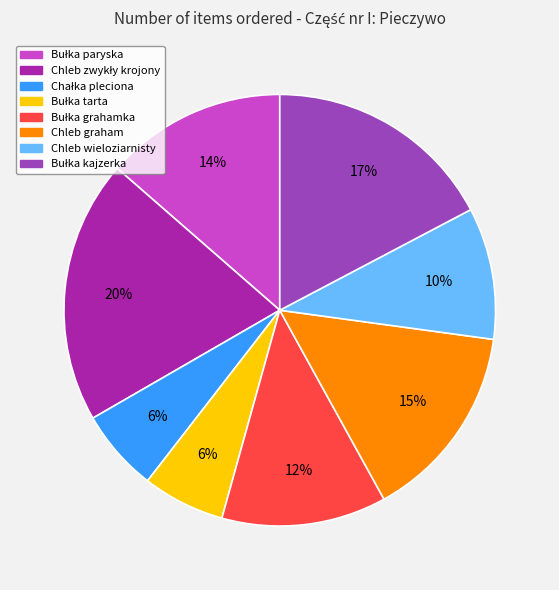

To the nearest percent, what percentage of the pie is Chleb graham?

15%